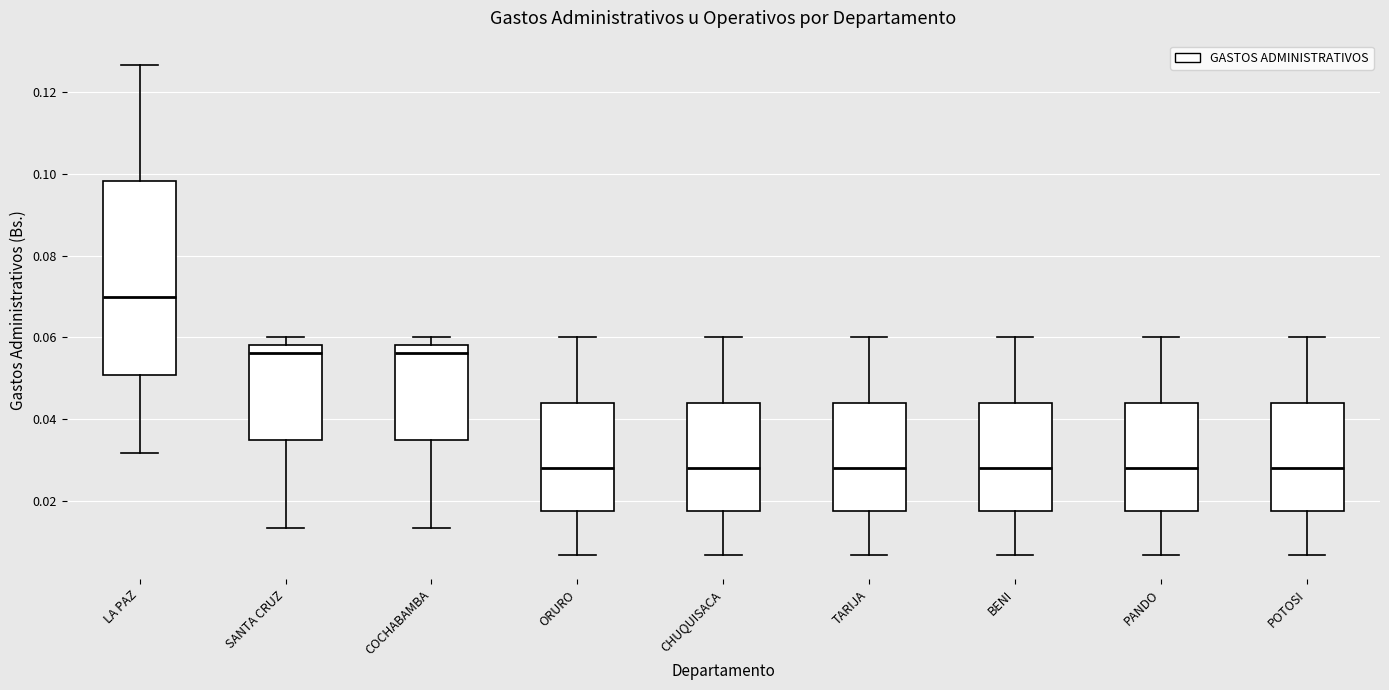

Which box is the tallest, from its lower edge to its upper edge?

LA PAZ